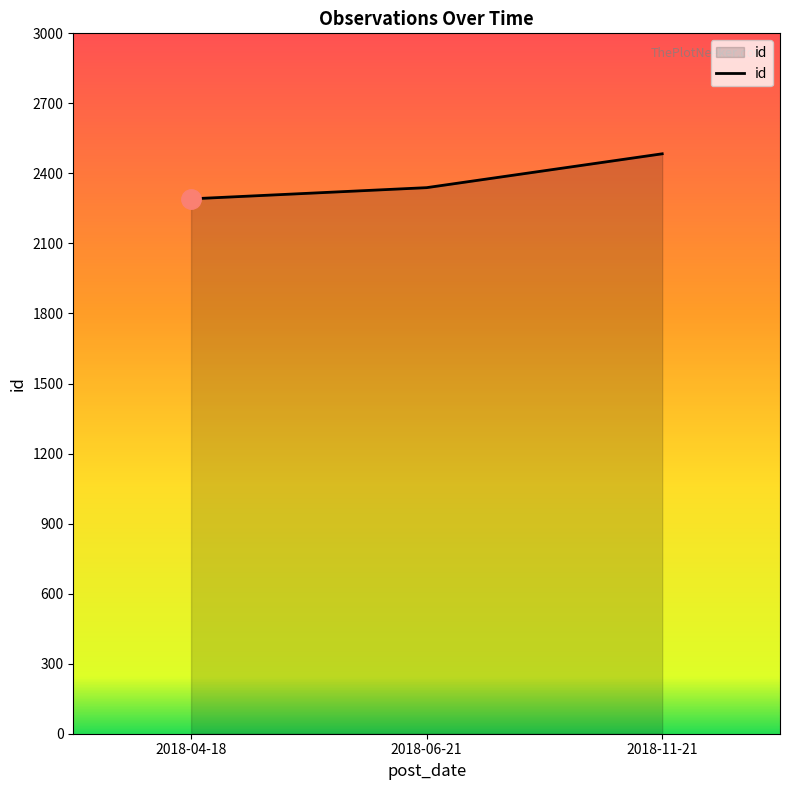

What is the difference between the maximum and second lowest values?

145